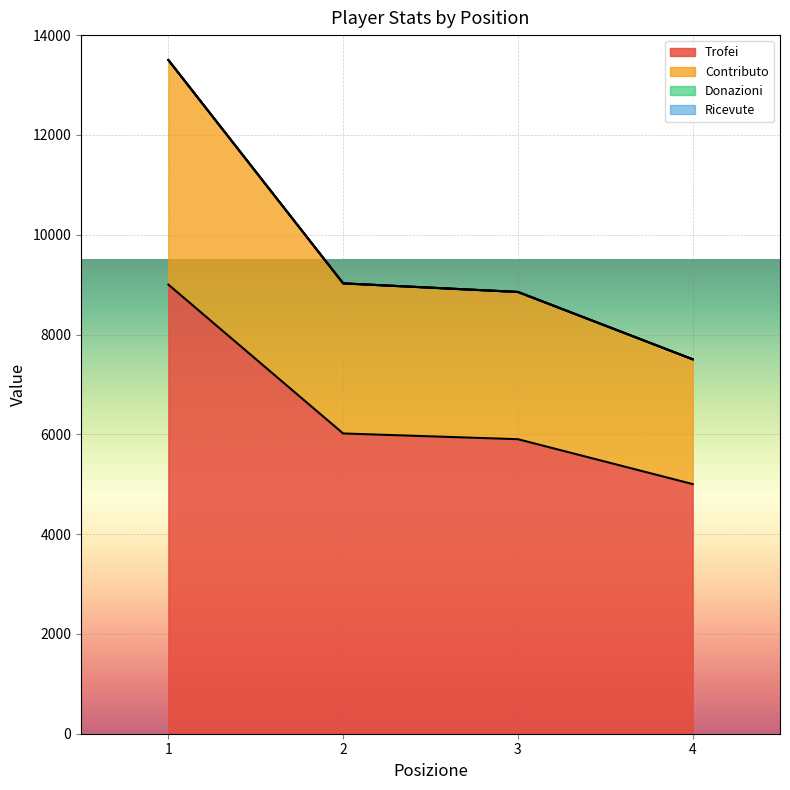

What is the greatest value displayed?

13500